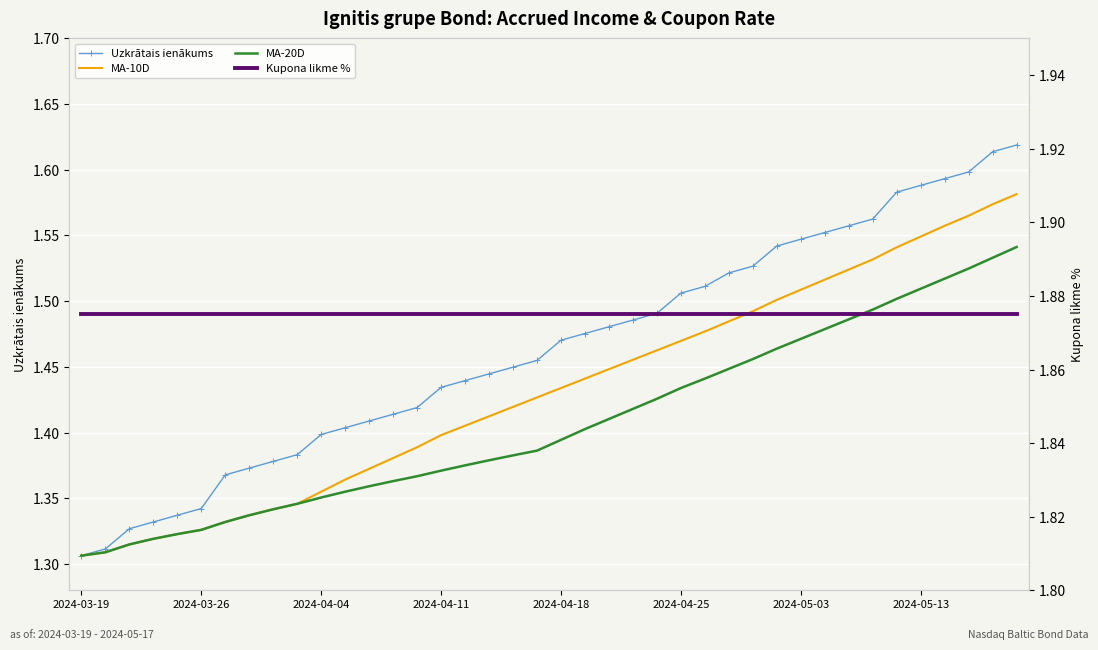

At how many categories does at least one series exceed 1?

40